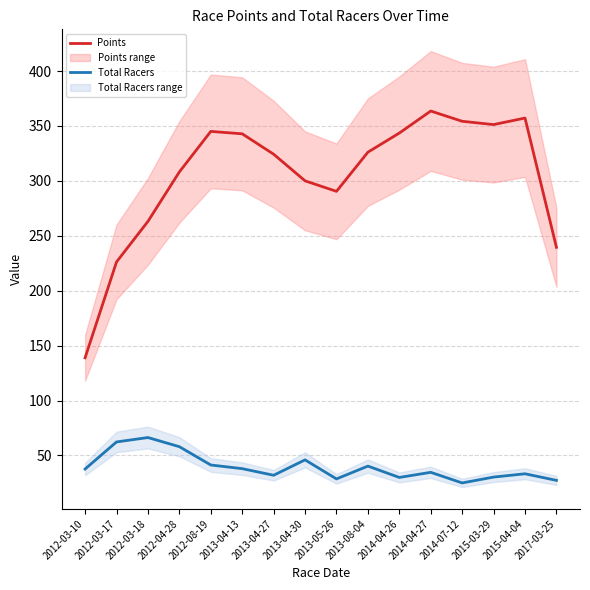

True or false: Points has a value of 343.6 at 2014-04-26.

True